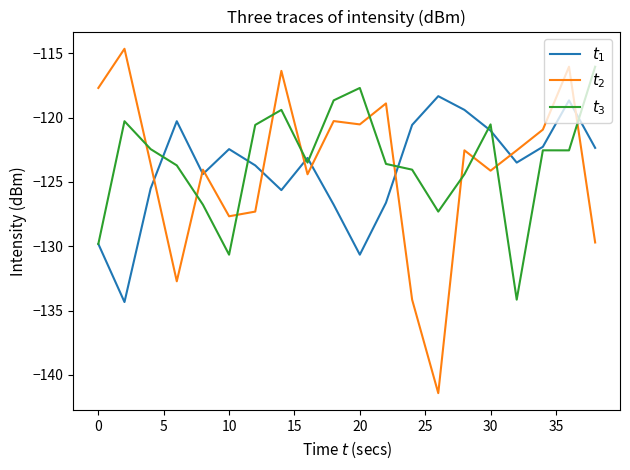

What is the average value of the $t_3$ series?

-123.4